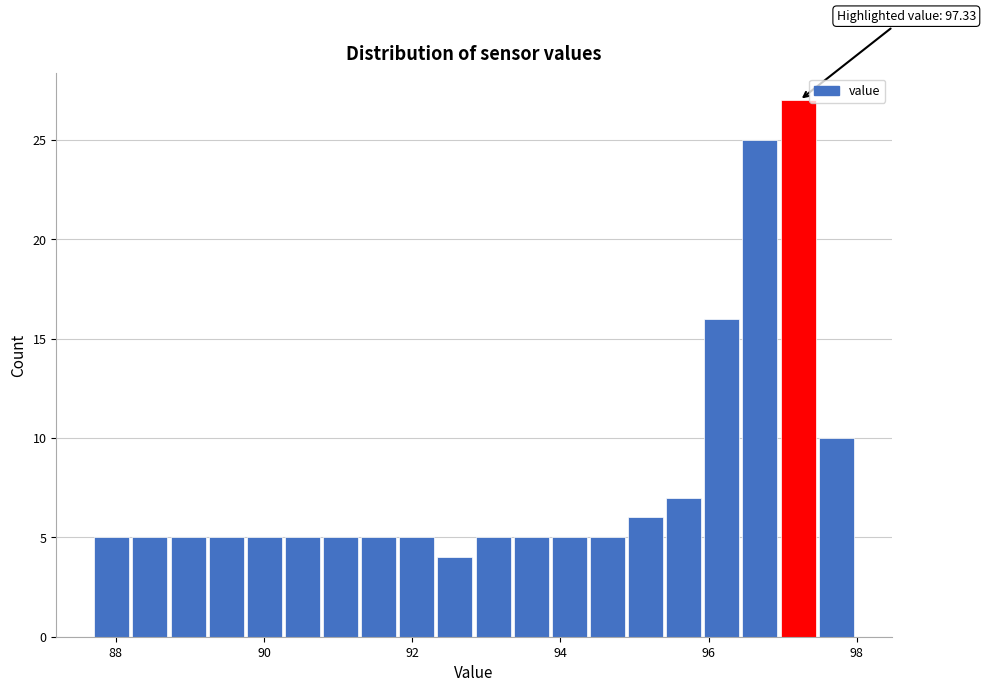

Around what value on the x-axis is the tallest bar? Give the approximate position of its centre, as read against the axis.

97.2